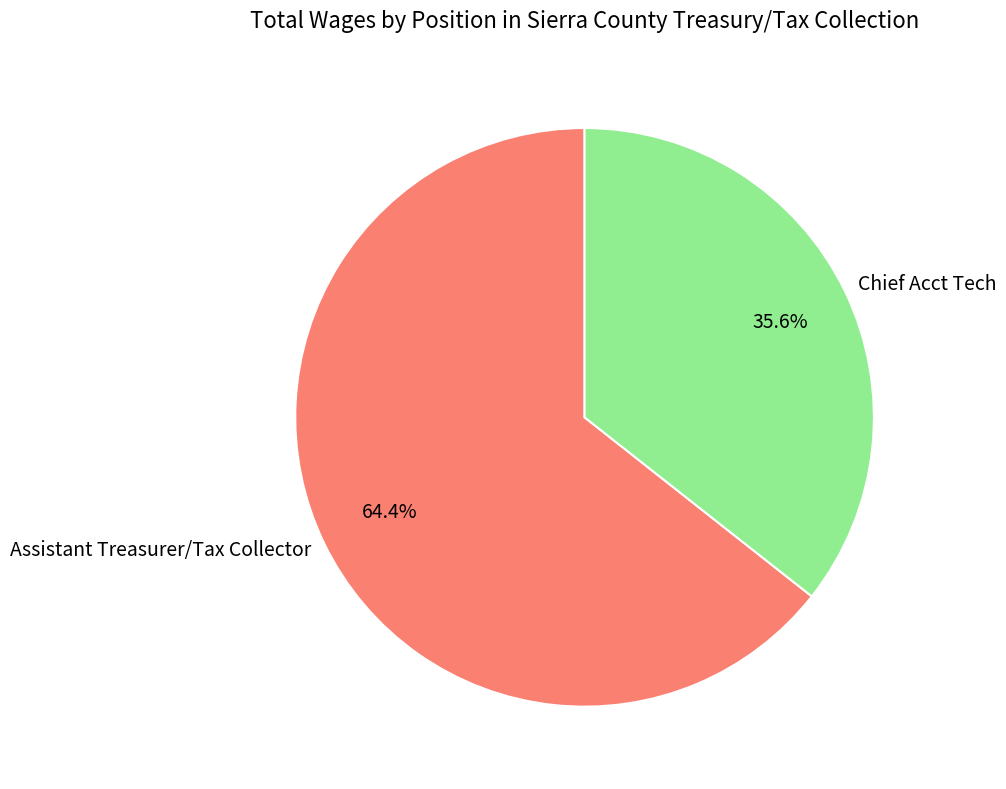

Count the number of slices in the pie.

2